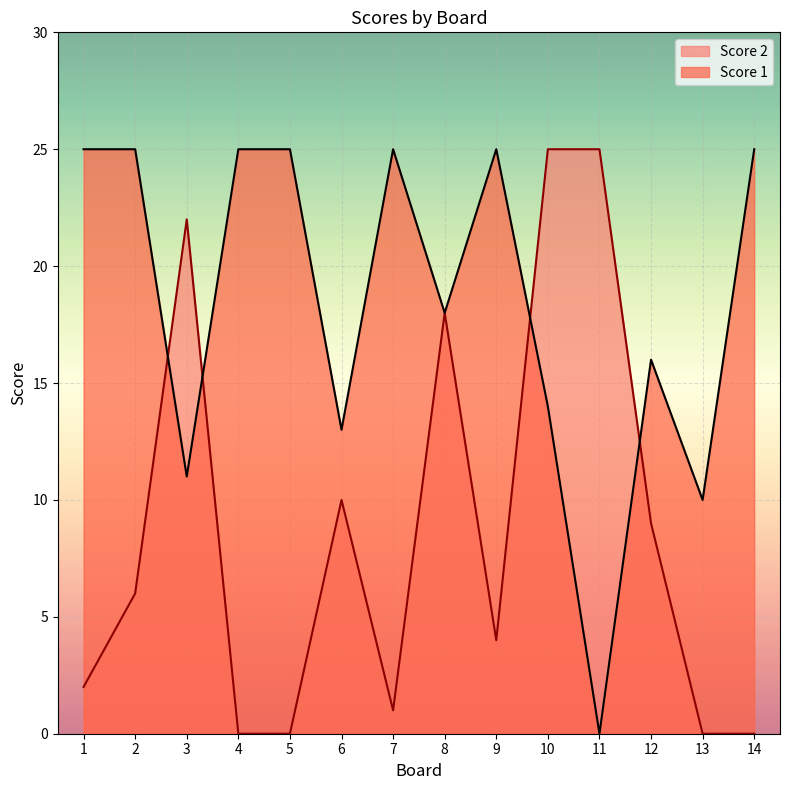

Where is the first local maximum for Score 1?

7